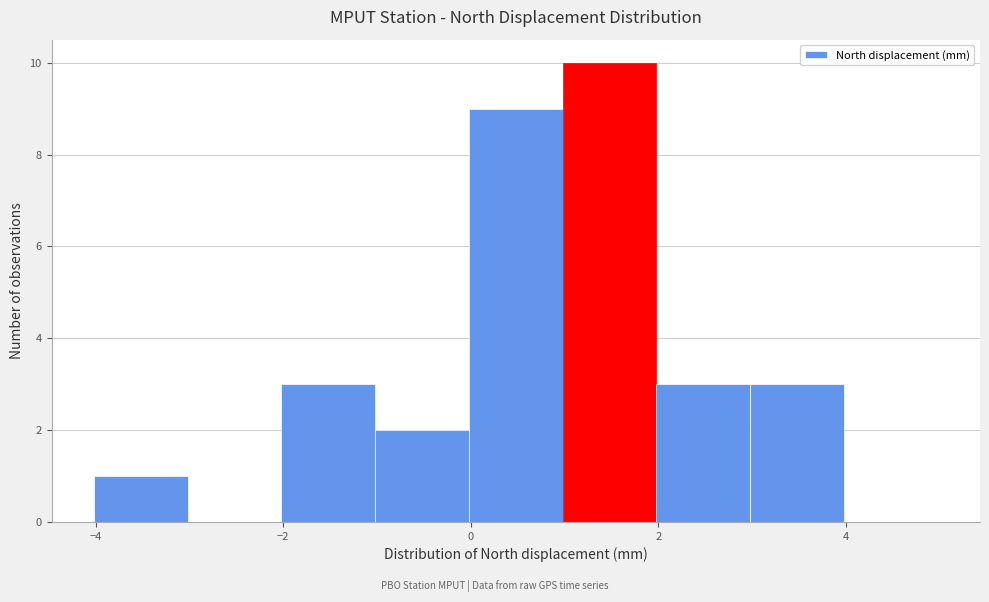

Which range on the x-axis has the tallest bar?

0.98 to 1.98